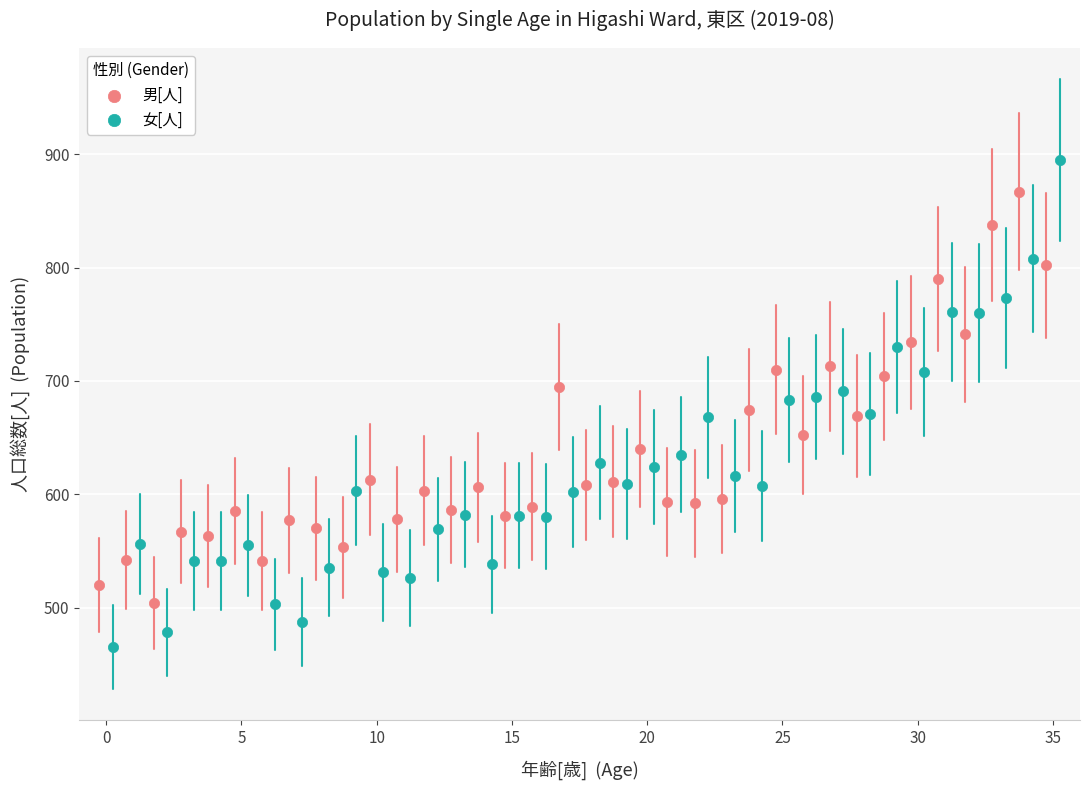

What are all the series names shown in the legend?

男[人], 女[人]